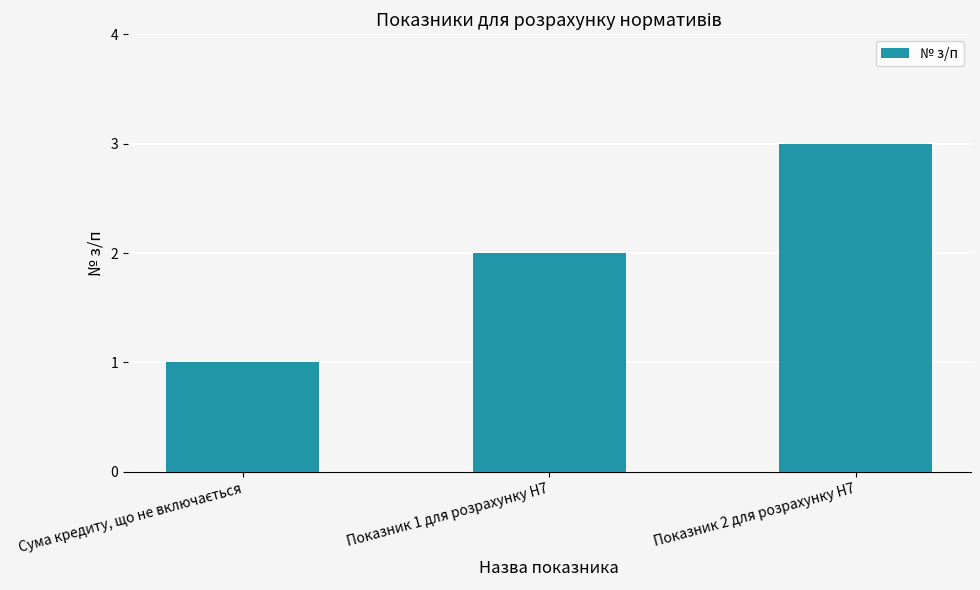

What is the greatest value displayed?

3